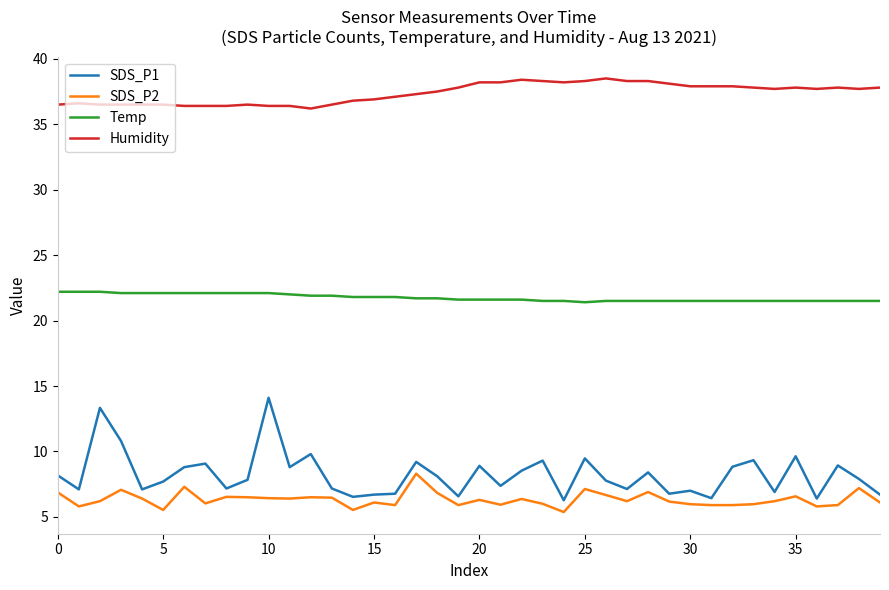

List the series in order of their peak value, highest first.

Humidity, Temp, SDS_P1, SDS_P2